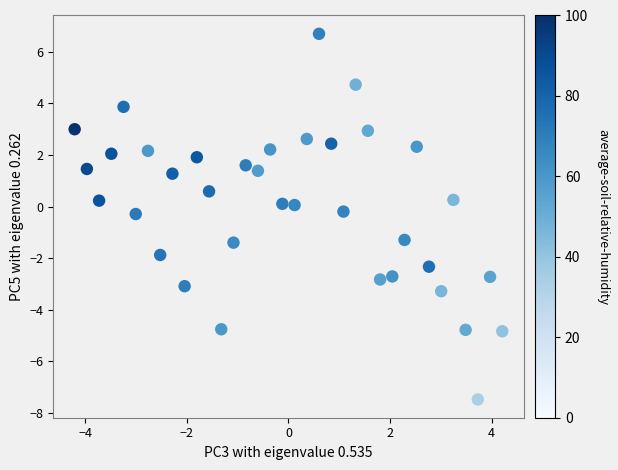

What is the range of Y values (max minus min)?

14.2